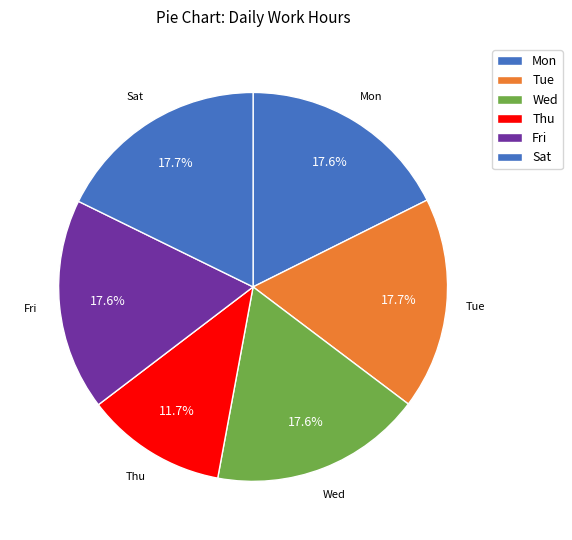

How many segments does this pie chart have?

6